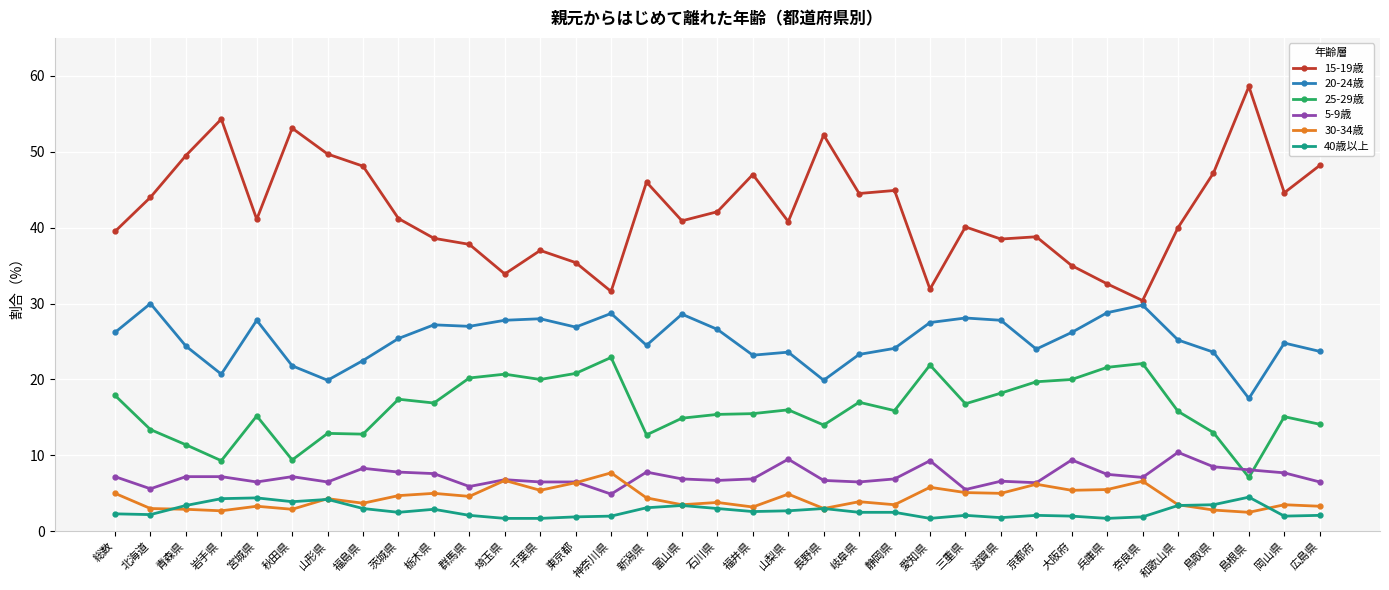

At which label does 20-24歳 reach its minimum?

島根県